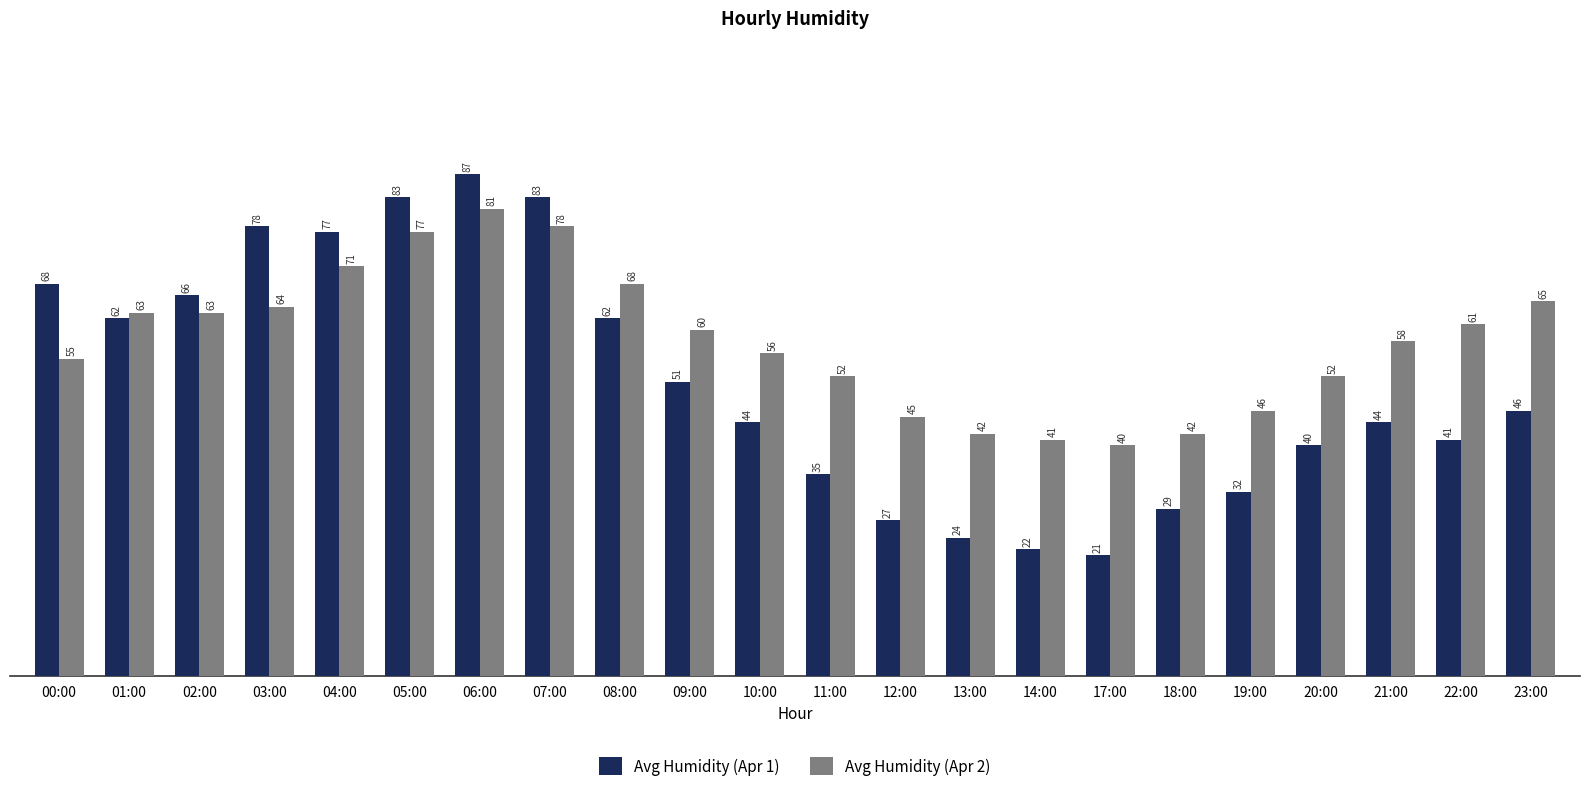

Are the bars horizontal?

No